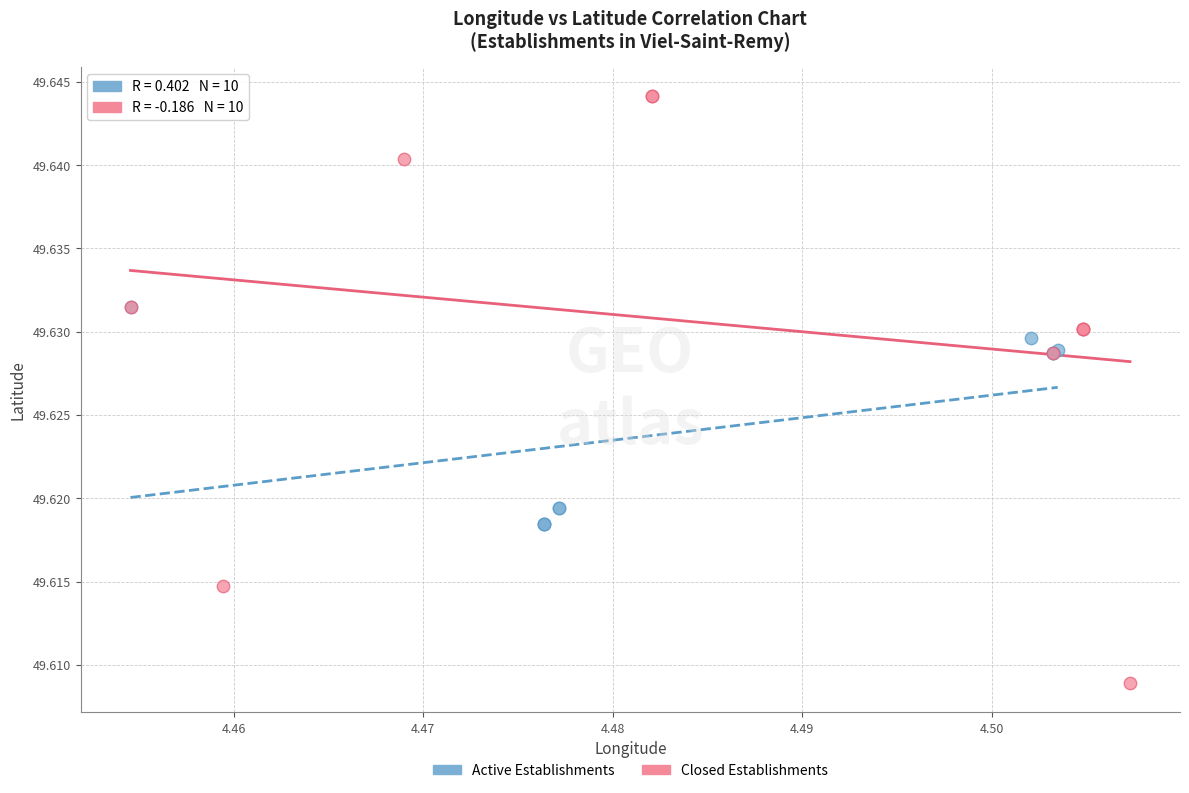

Which series reaches the maximum Y coordinate?

Closed Establishments